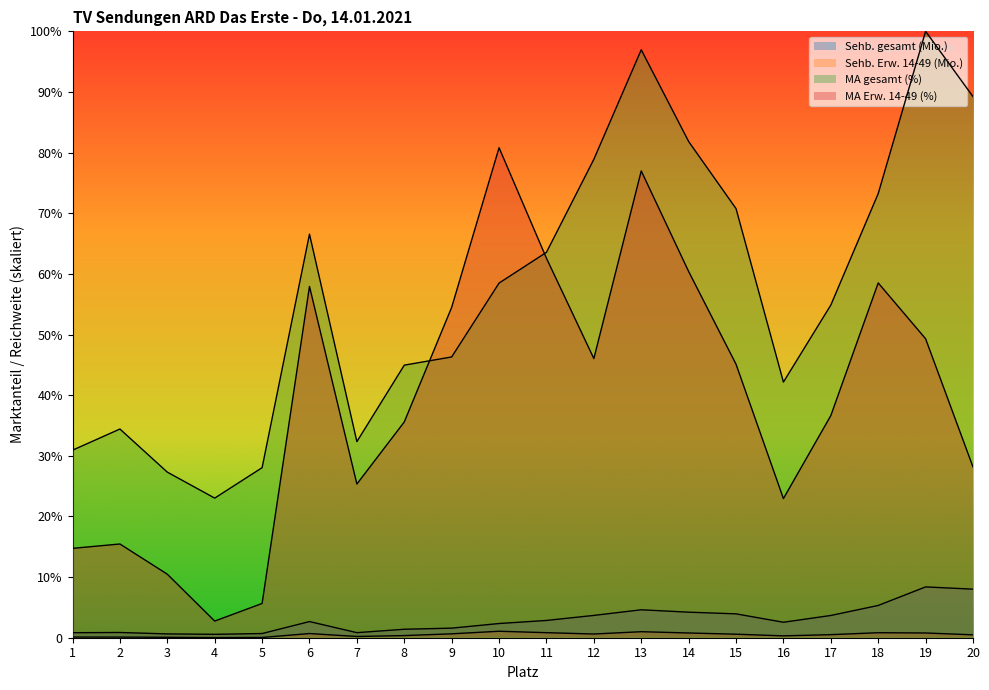

True or false: MA gesamt (%) has a value of 5.9 at 20.

False